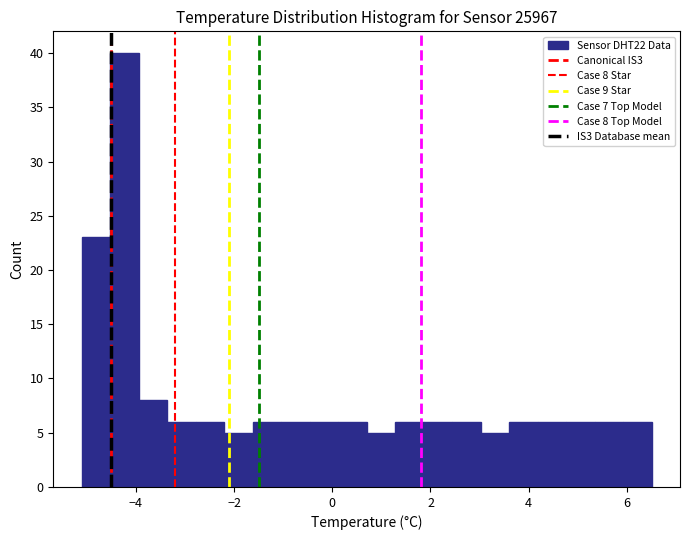

Around what value on the x-axis is the tallest bar? Give the approximate position of its centre, as read against the axis.

-4.2